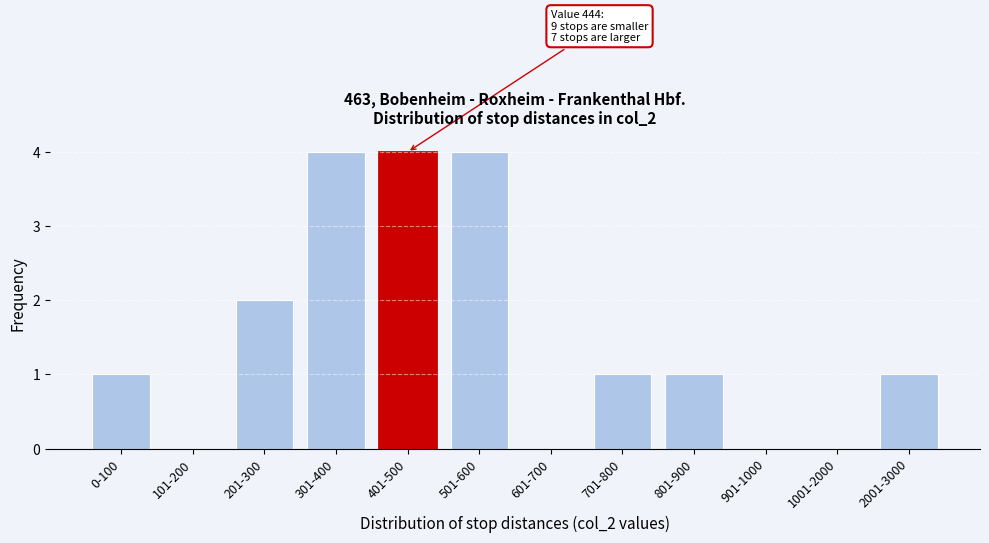

Reading left to right, list all the values displayed in this chart.

0-100=1	101-200=0	201-300=2	301-400=4	401-500=4	501-600=4	601-700=0	701-800=1	801-900=1	901-1000=0	1001-2000=0	2001-3000=1